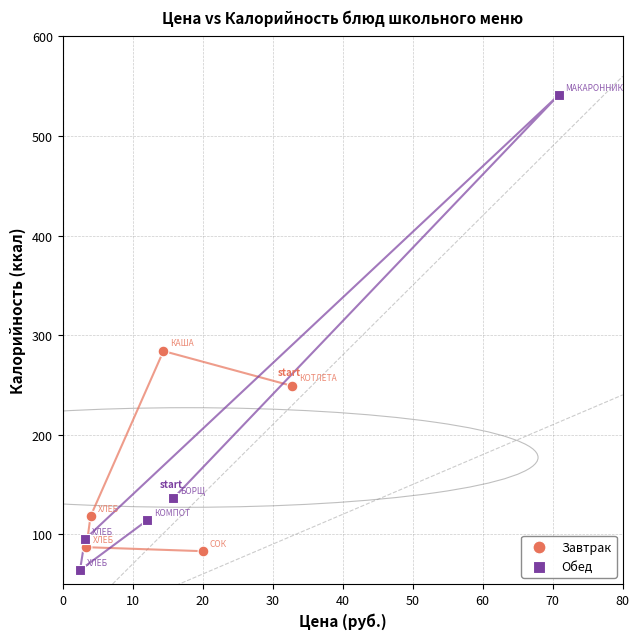

Which series has the widest spread of Y values?

Обед